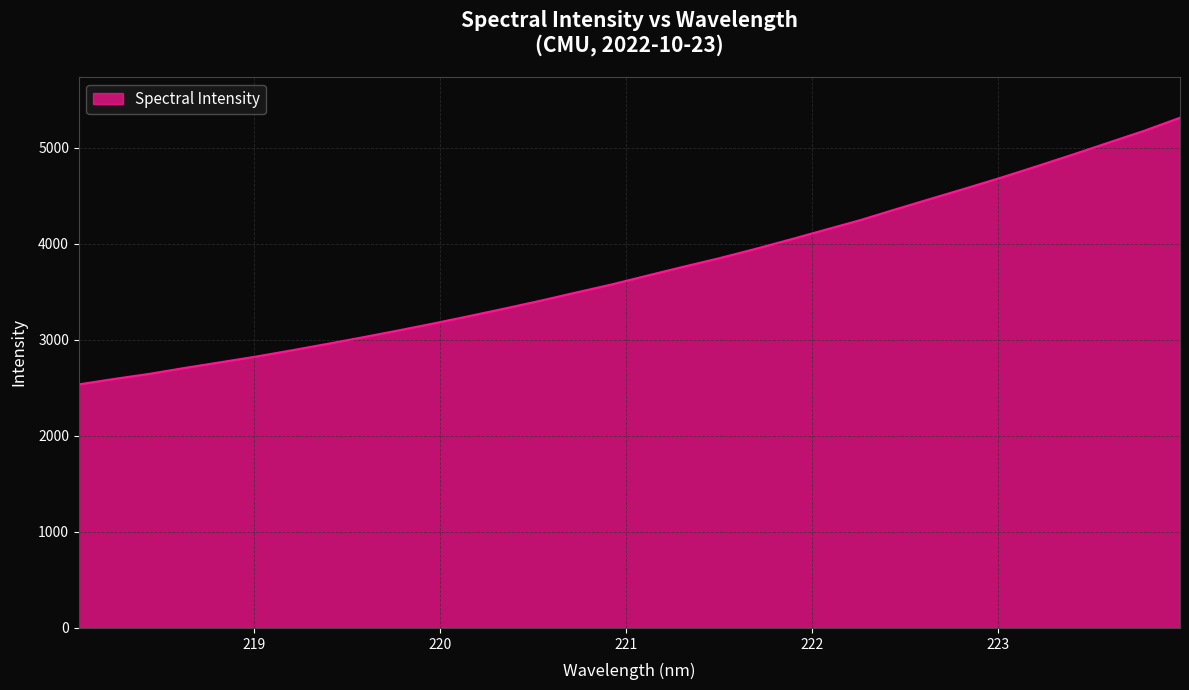

What is the minimum value shown in the chart?

2536.6